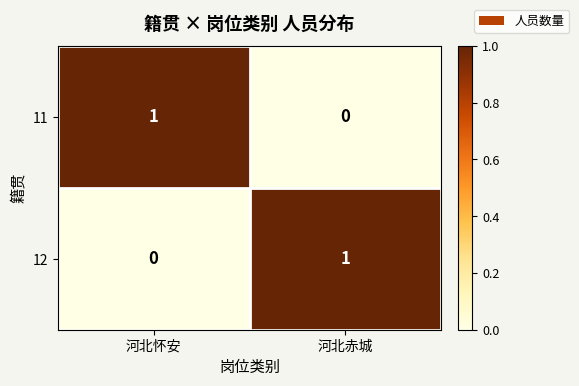

Where is 12 nearest to the value 0?

河北怀安